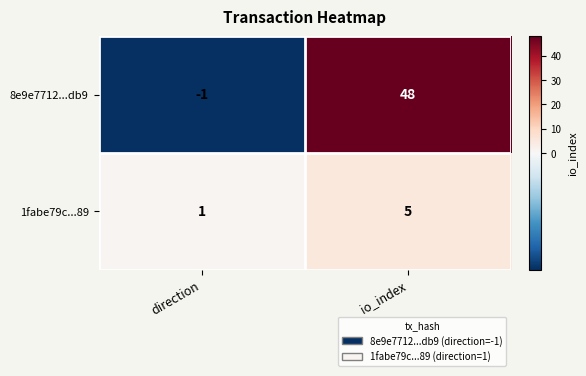

Rank the series by their average value, from highest to lowest.

8e9e7712...db9, 1fabe79c...89